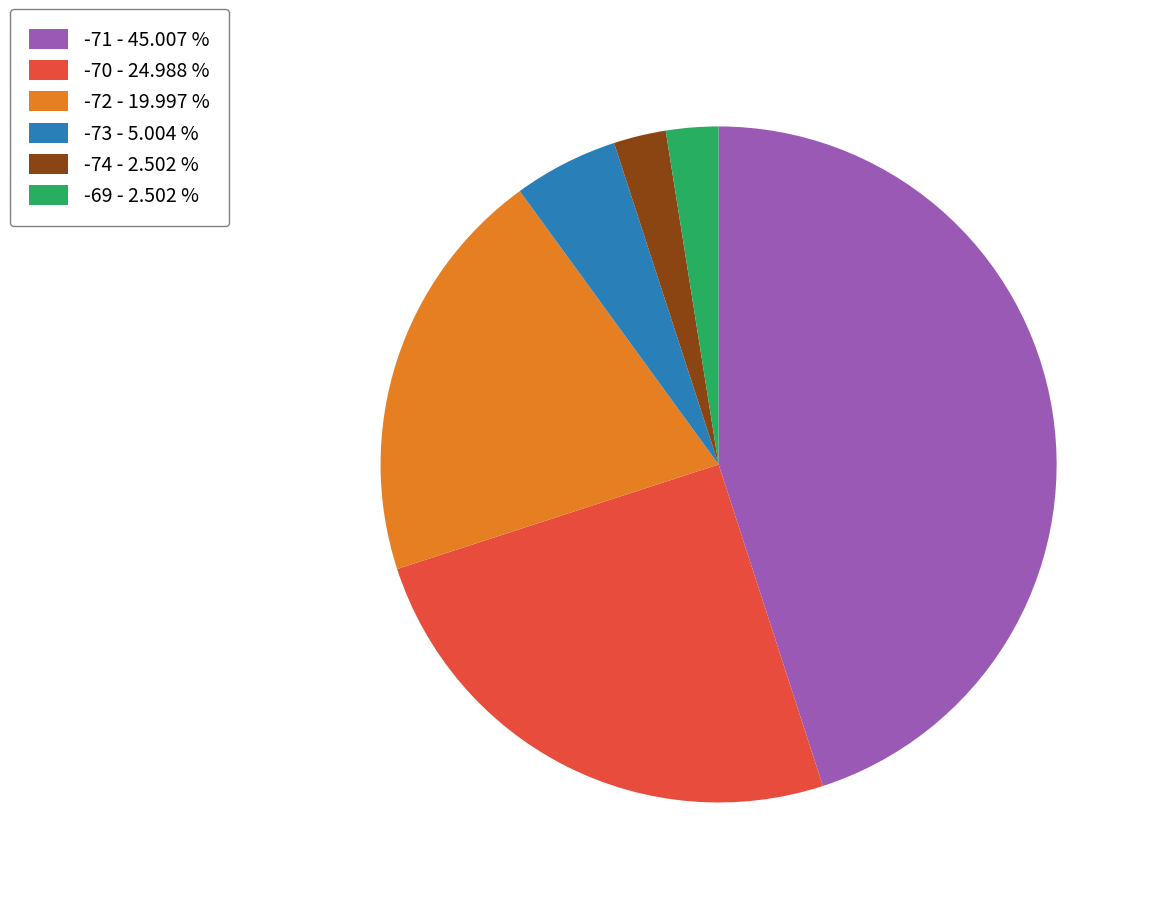

Combined, do -71 - 45.007 % and -69 - 2.502 % account for over 50%?

No